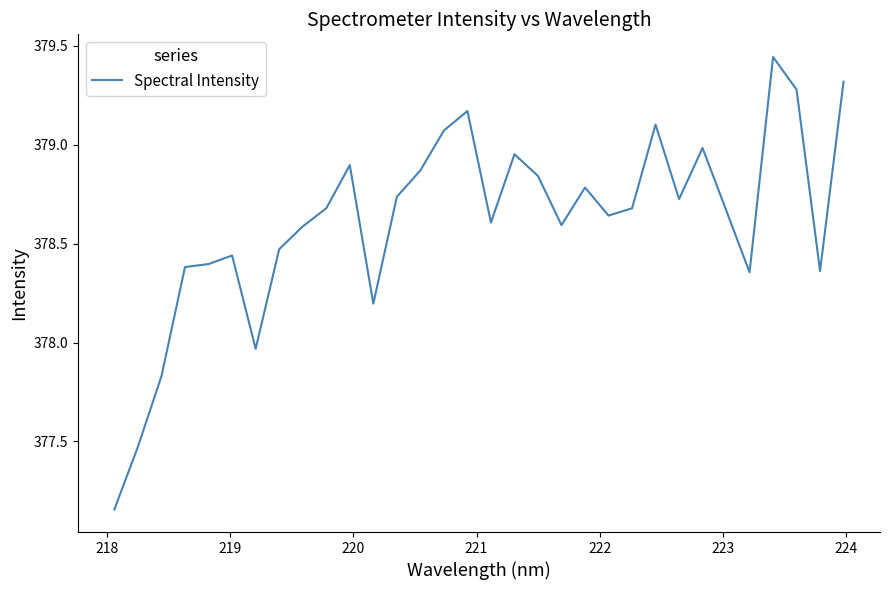

What is the difference between the maximum and minimum values?

2.3